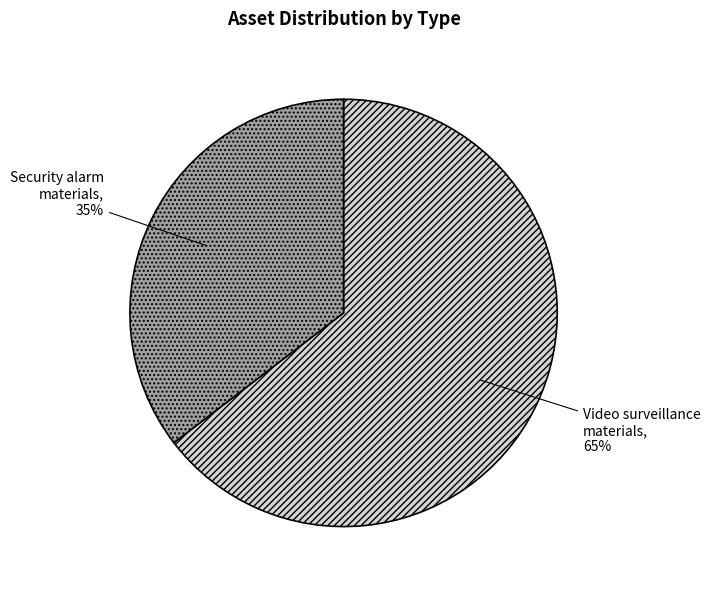

What is the majority slice?

Video surveillance materials